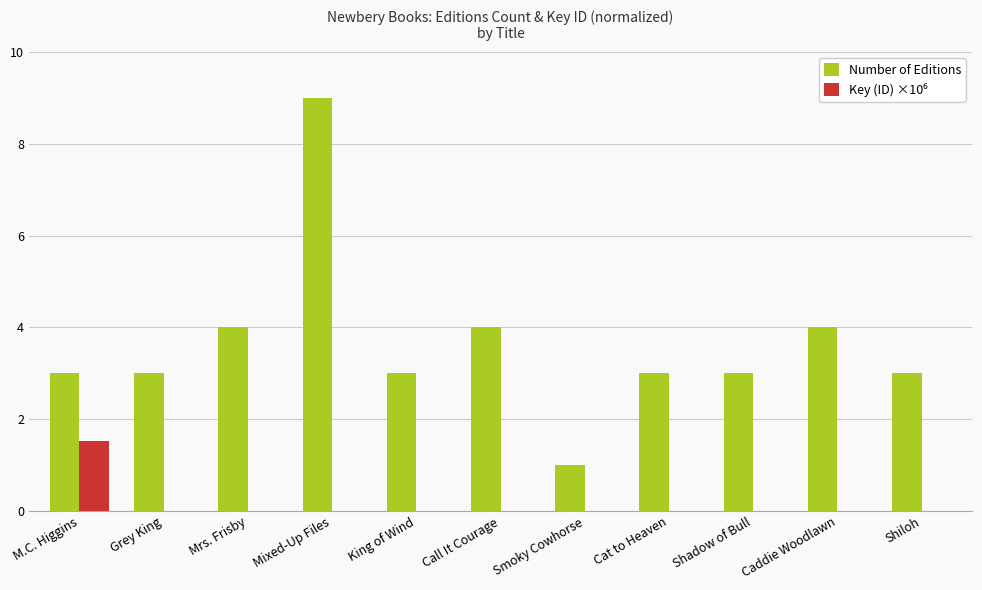

What is the maximum value shown in the chart?

9.0